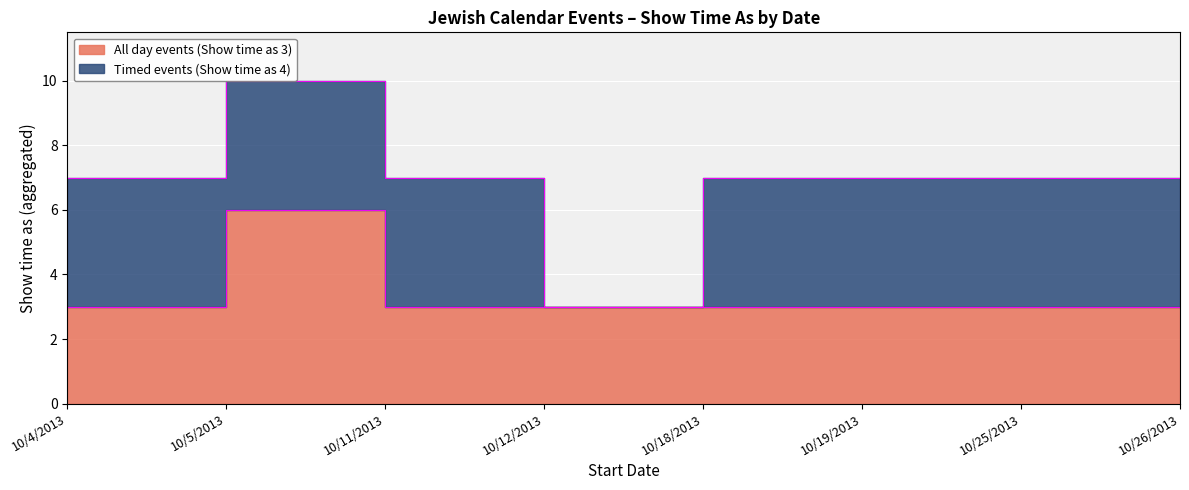

Where is the data nearest to the value 4?

10/4/2013